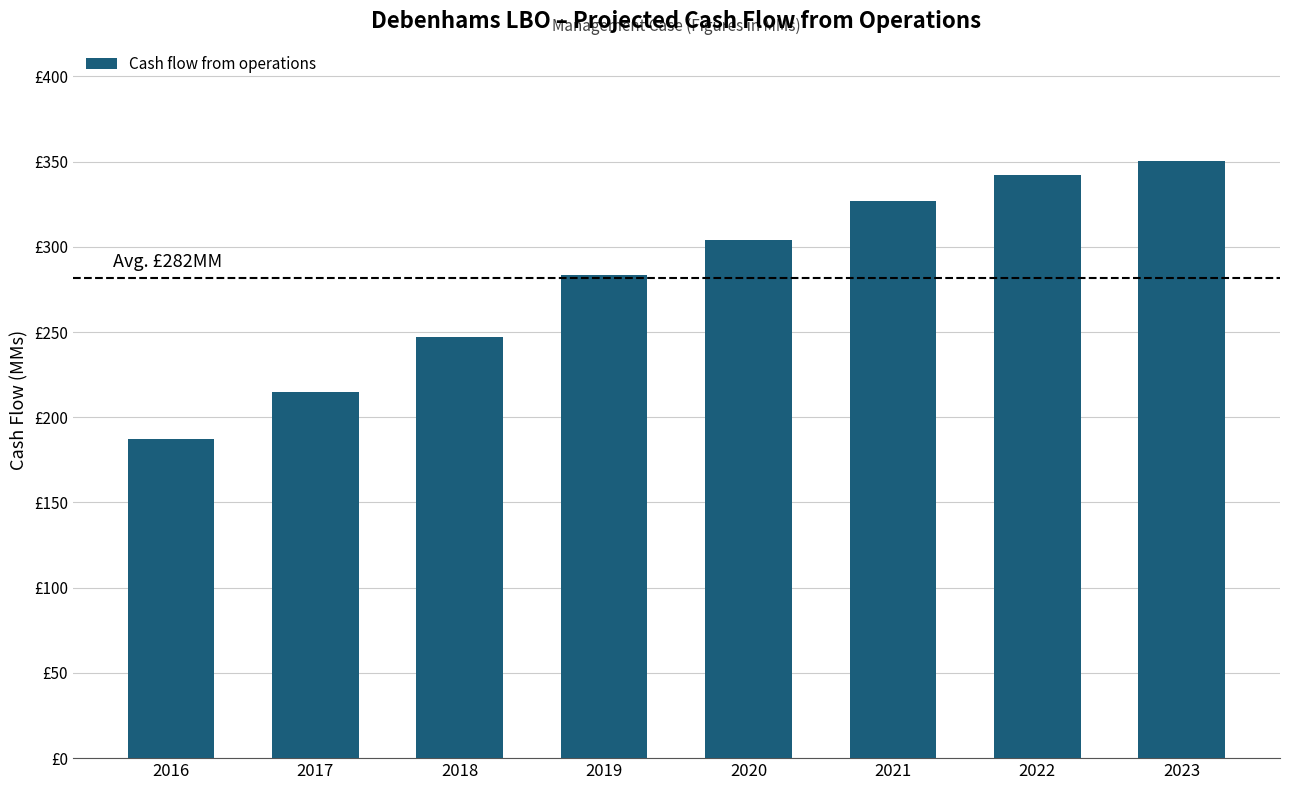

Is it true that the value at 2022 is 342.2?

True